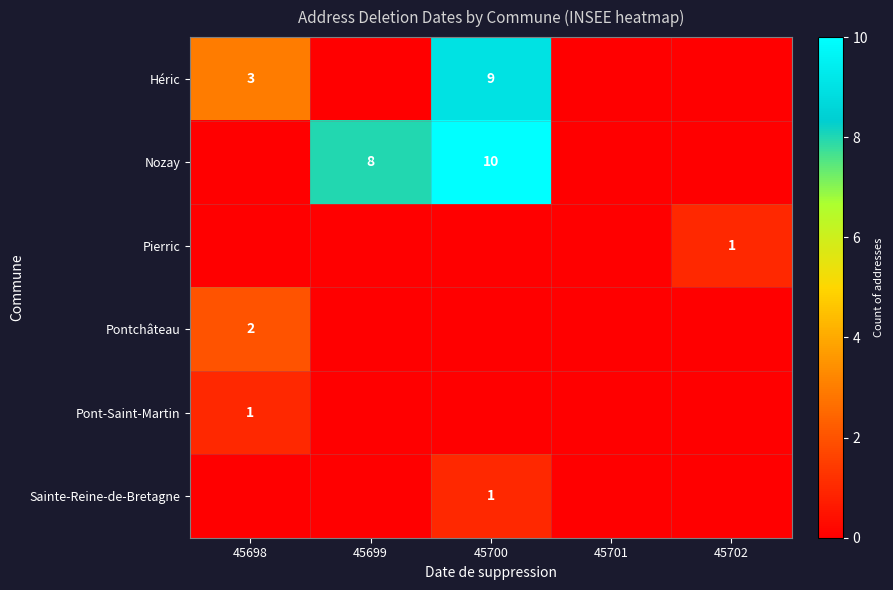

Is it true that Nozay equals 8 at 45699?

True